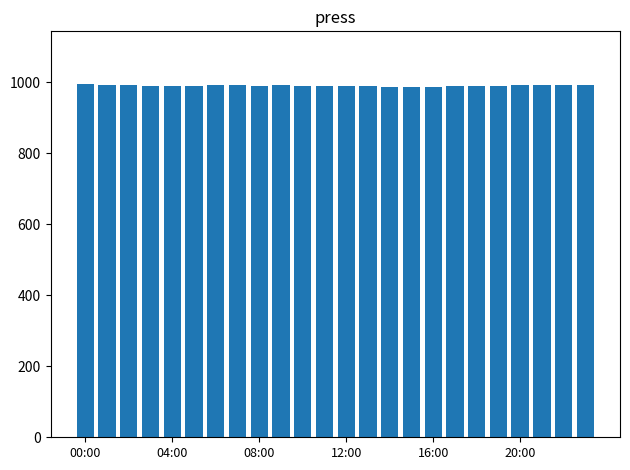

What is the value of the 2nd bar from the left?

992.2